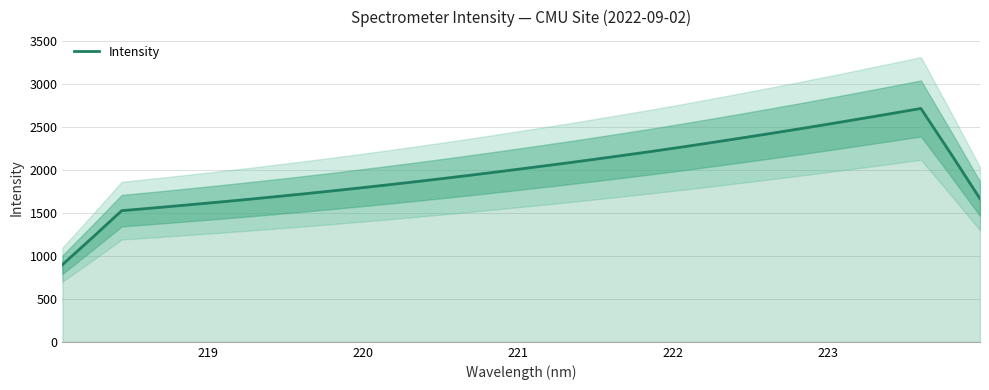

What is the highest value of the Intensity series?

2714.7